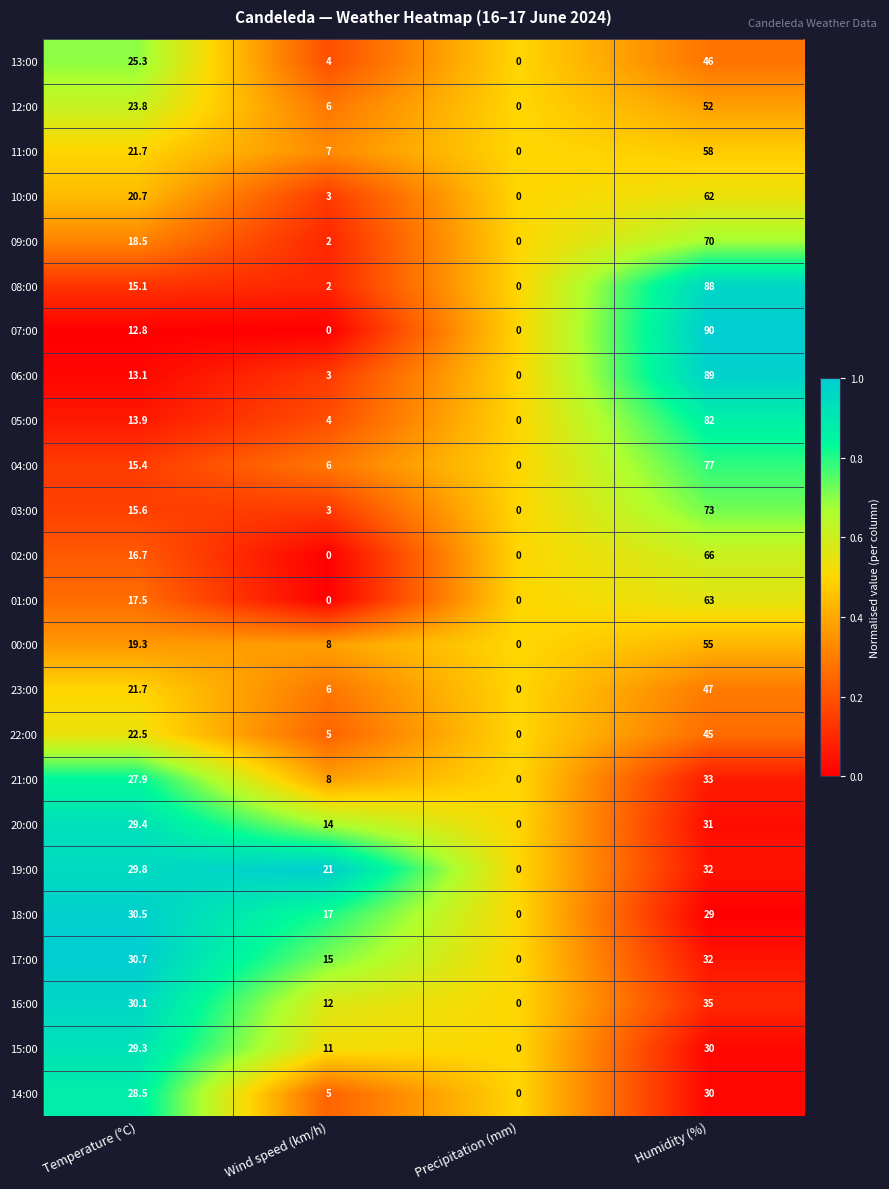

Which series has the widest spread of values?

07:00